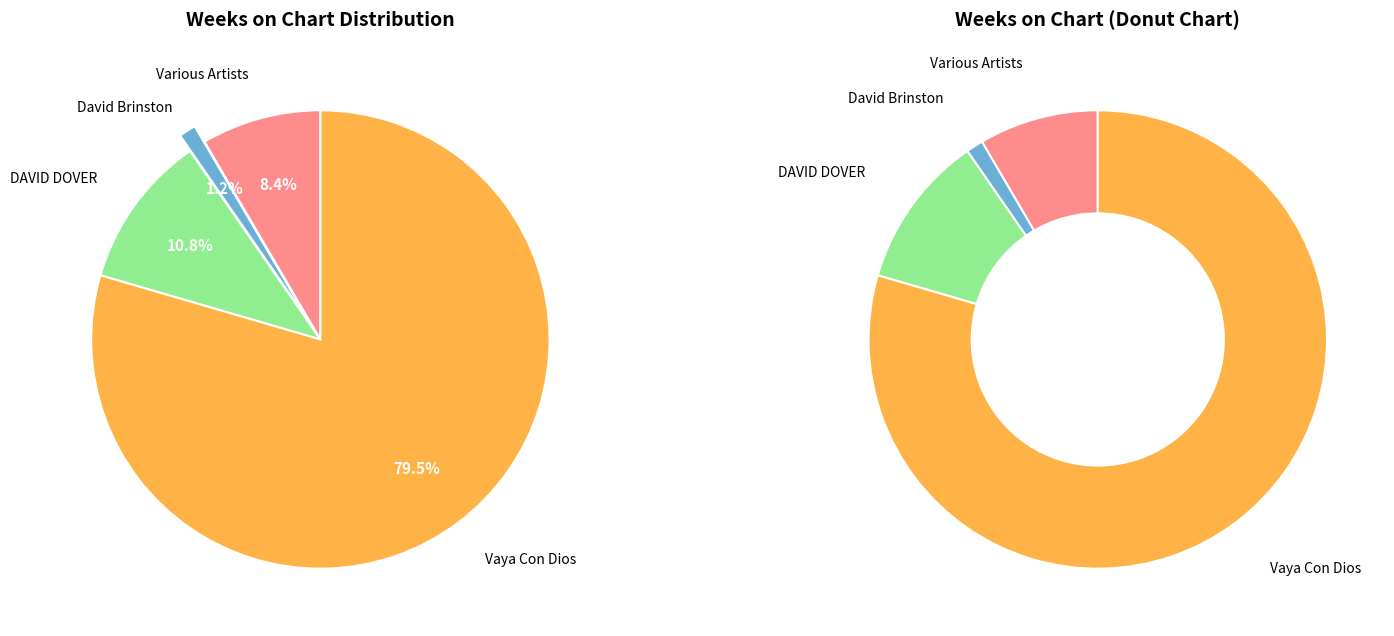

The Vaya Con Dios slice represents 80% of the pie. True or false?

True